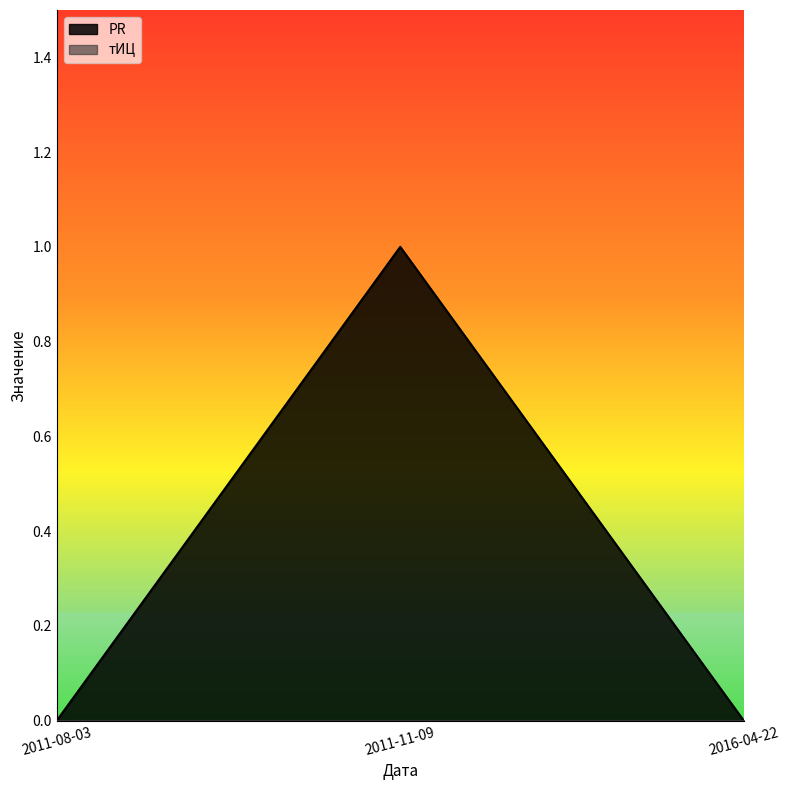

What is the sum of the values at 2011-11-09 and 2011-08-03?

1